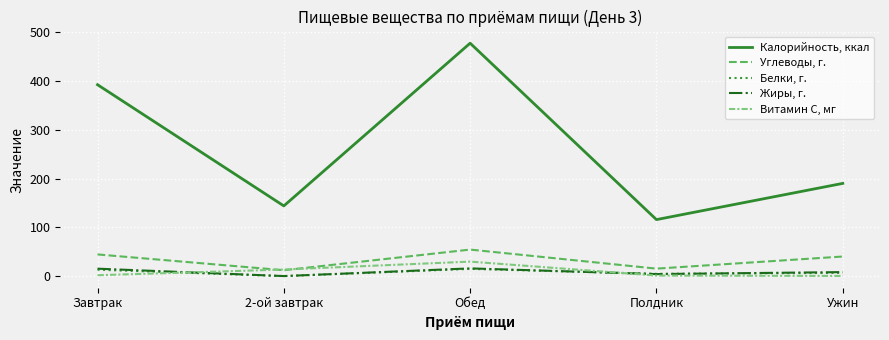

Between which two adjacent categories do Жиры, г. and Витамин С, мг first intersect?

Завтрак and 2-ой завтрак